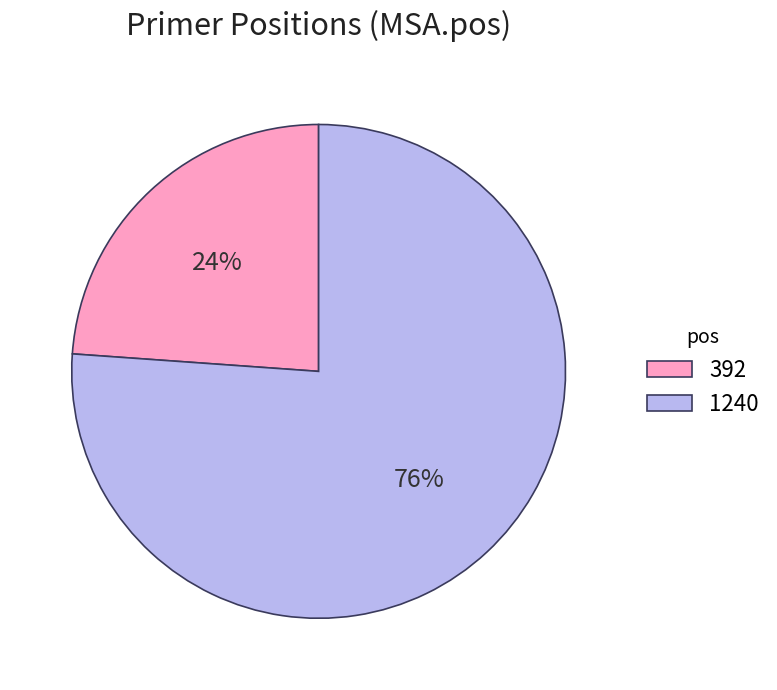

To the nearest percent, what portion does 1240 represent?

76%